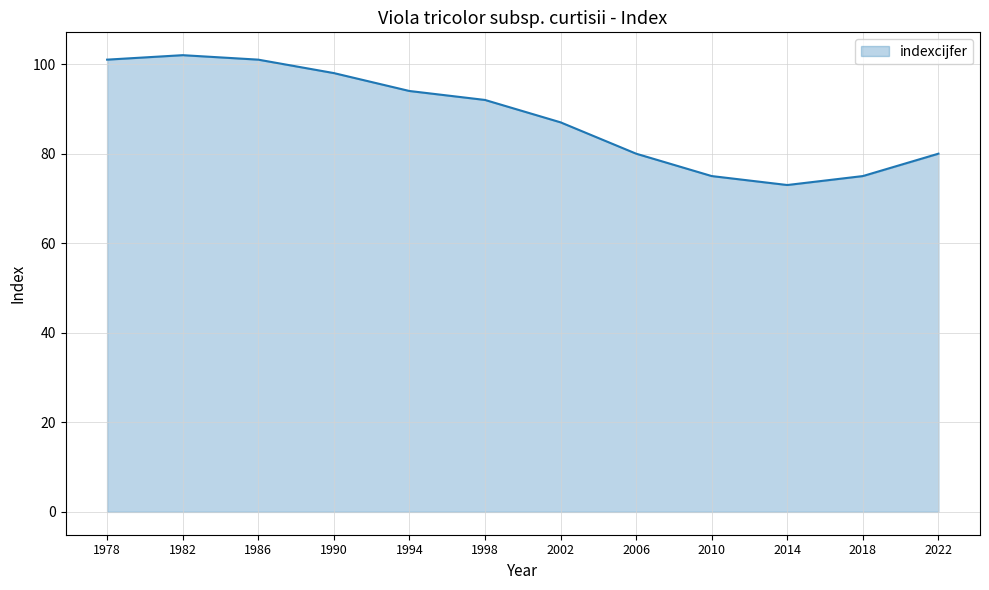

What is the ratio of the value at 1978 to the value at 2022?

1.3